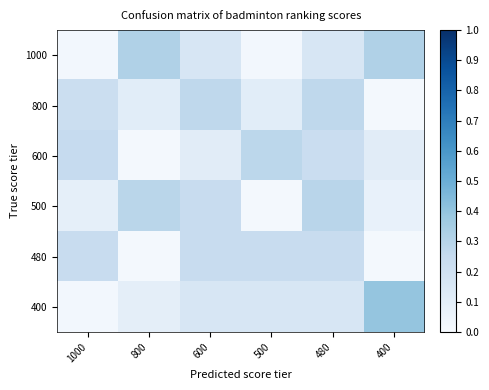

Reading right to left, what are all the values shown in this chart?

1000: 400=0.3	480=0.2	500=0.0	600=0.2	800=0.3	1000=0.0
800: 400=0.0	480=0.3	500=0.1	600=0.3	800=0.1	1000=0.2
600: 400=0.1	480=0.2	500=0.3	600=0.1	800=0.0	1000=0.2
500: 400=0.1	480=0.3	500=0.0	600=0.2	800=0.3	1000=0.1
480: 400=0.0	480=0.2	500=0.2	600=0.2	800=0.0	1000=0.2
400: 400=0.4	480=0.2	500=0.2	600=0.2	800=0.1	1000=0.0